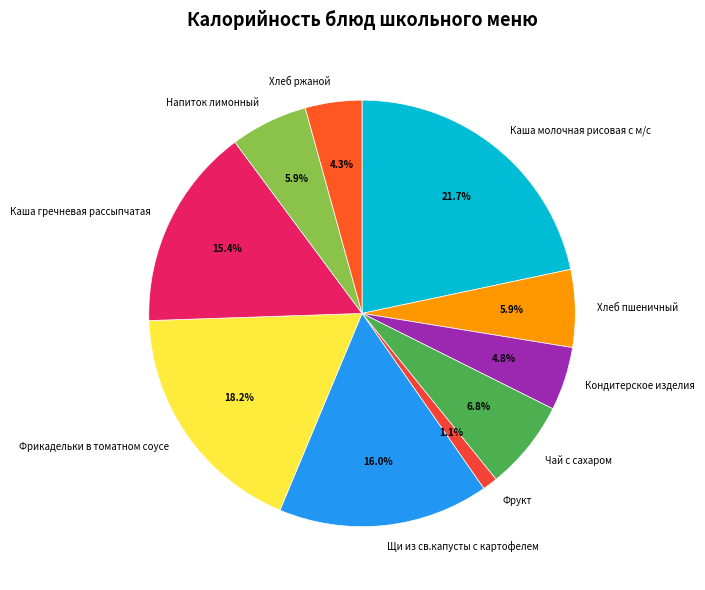

The Хлеб пшеничный slice represents 1% of the pie. True or false?

False